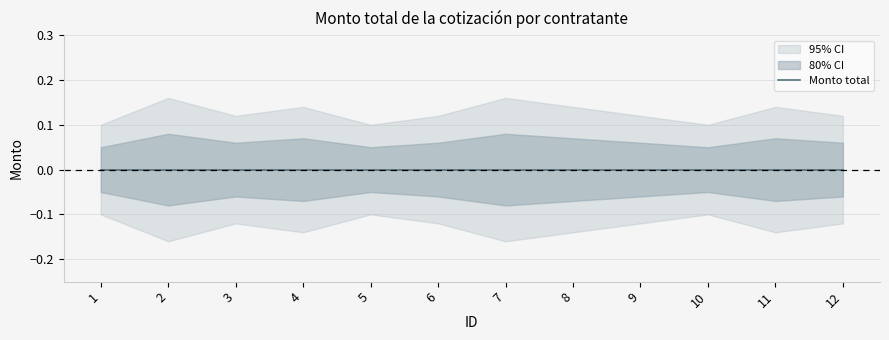

Is the value of Upper bound at 1 greater than the value of Monto total at 6?

Yes